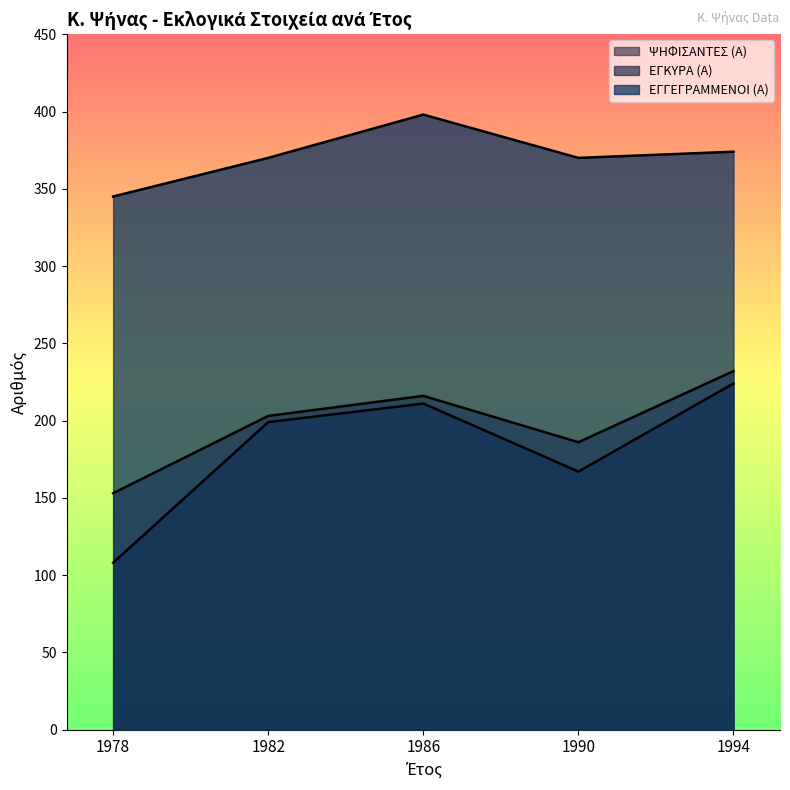

Rank the categories by ΕΓΚΥΡΑ (Α) value from lowest to highest.

1978, 1990, 1982, 1986, 1994